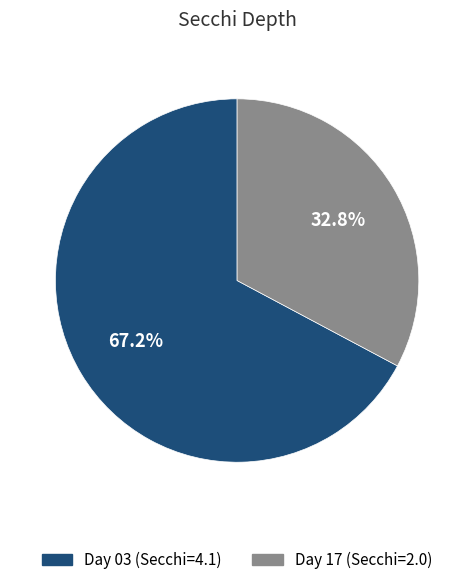

Rank the categories by value from lowest to highest.

Day 17 (Secchi=2.0), Day 03 (Secchi=4.1)